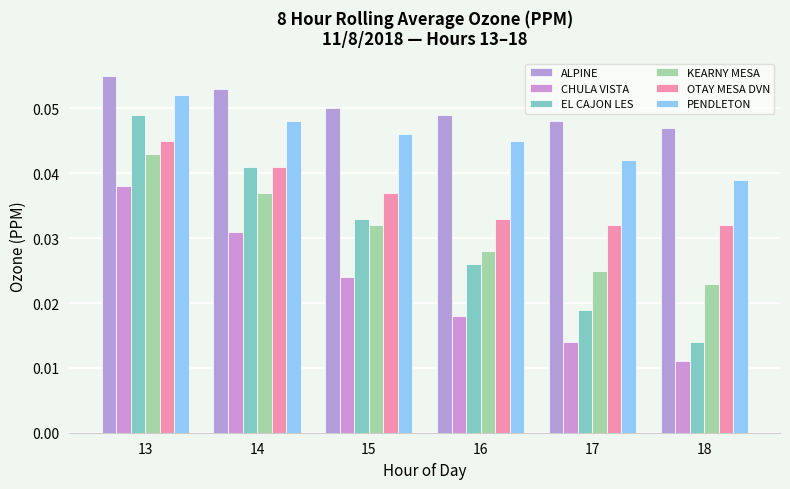

Reading right to left, extract all data points from this chart.

ALPINE: 0.0	0.0	0.0	0.1	0.1	0.1
CHULA VISTA: 0.0	0.0	0.0	0.0	0.0	0.0
EL CAJON LES: 0.0	0.0	0.0	0.0	0.0	0.0
KEARNY MESA: 0.0	0.0	0.0	0.0	0.0	0.0
OTAY MESA DVN: 0.0	0.0	0.0	0.0	0.0	0.0
PENDLETON: 0.0	0.0	0.0	0.0	0.0	0.1